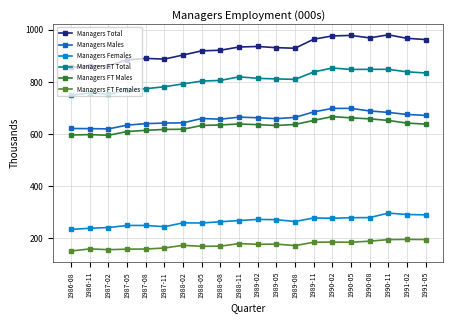

Which series has the largest total across all categories?

Managers Total